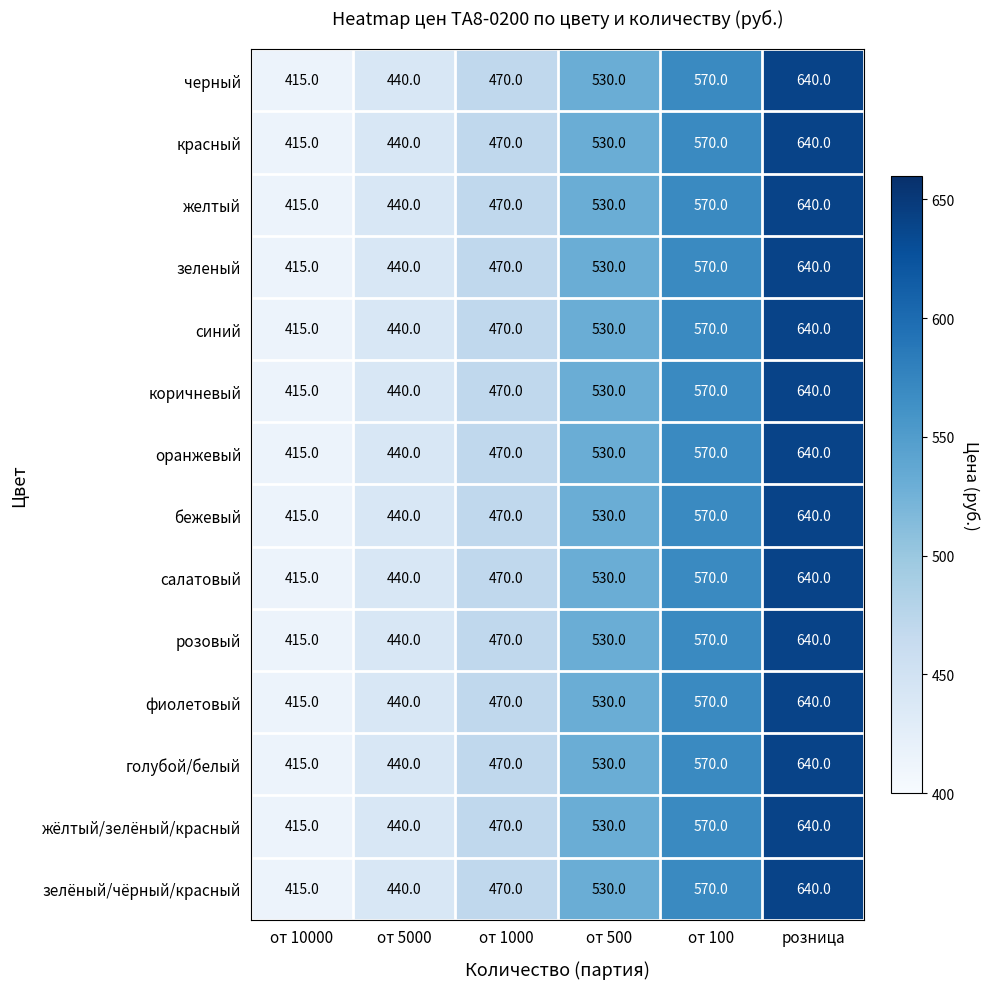

At how many categories does at least one series exceed 473?

3